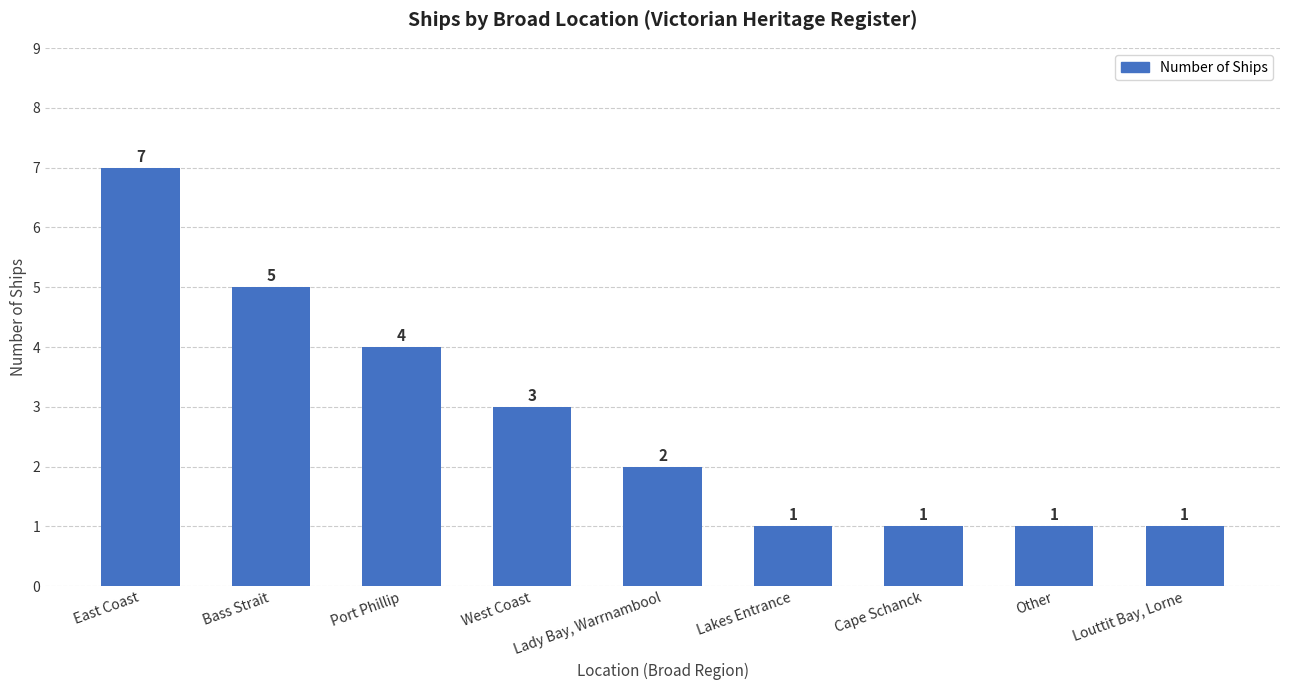

Approximately how many times larger is the value at East Coast compared to West Coast?

2.3